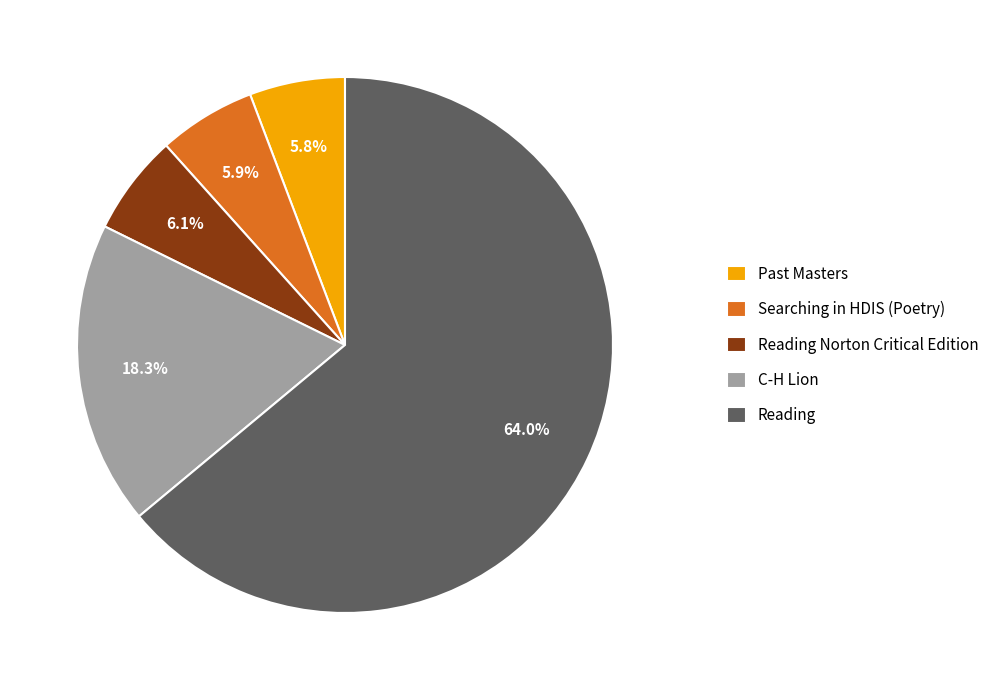

Which has a higher value, C-H Lion or Reading?

Reading